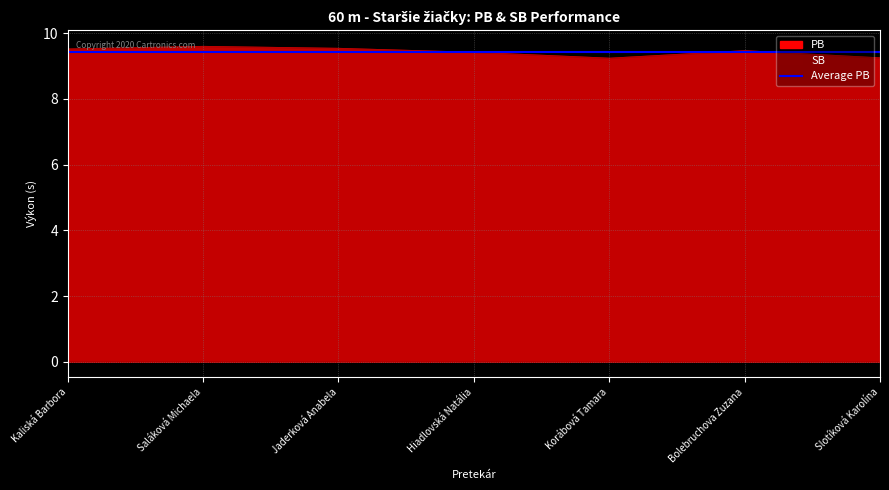

In PB, how many points are higher than both neighbors (excluding endpoints)?

1